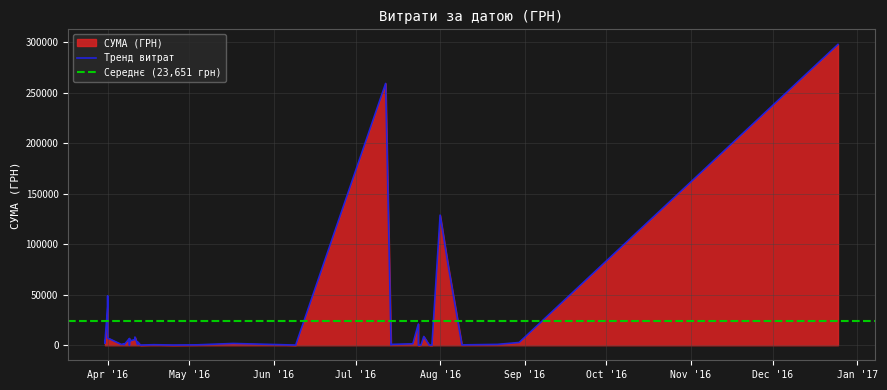

Between 18 and 11, which is larger?

18